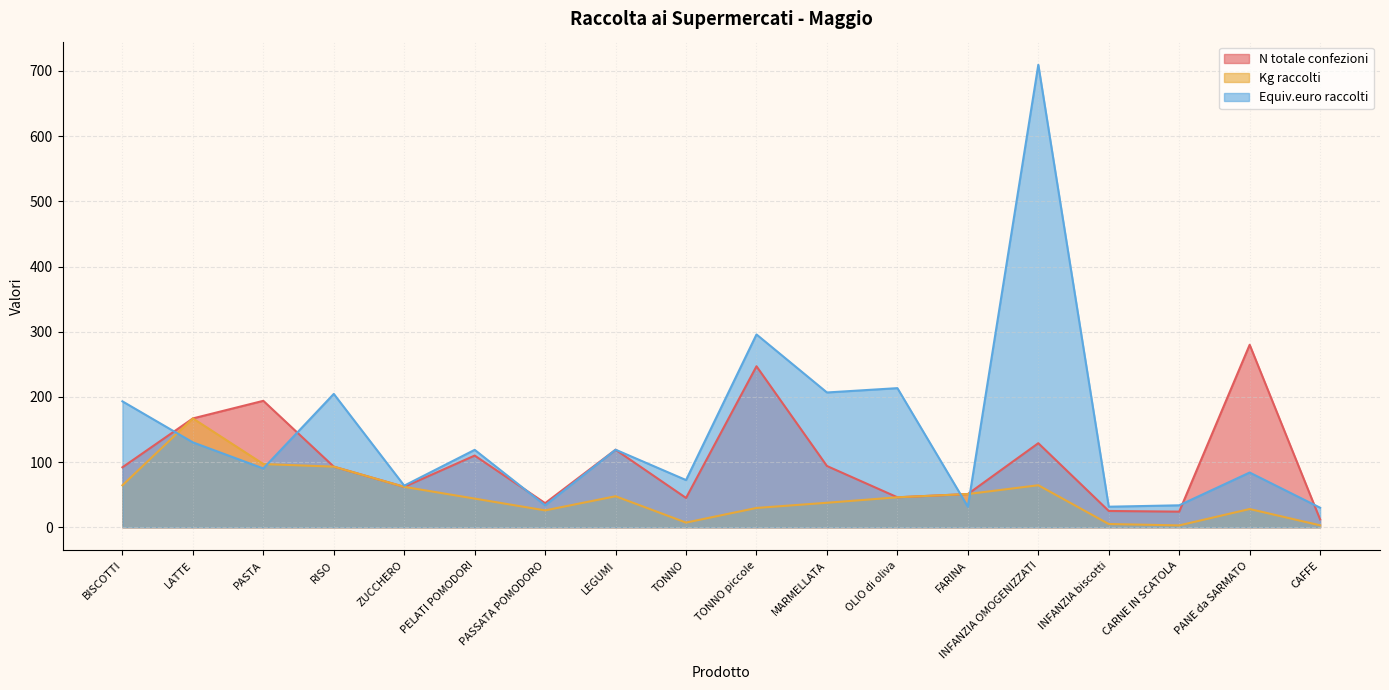

How many intersections are there between N totale confezioni and Equiv.euro raccolti?

7